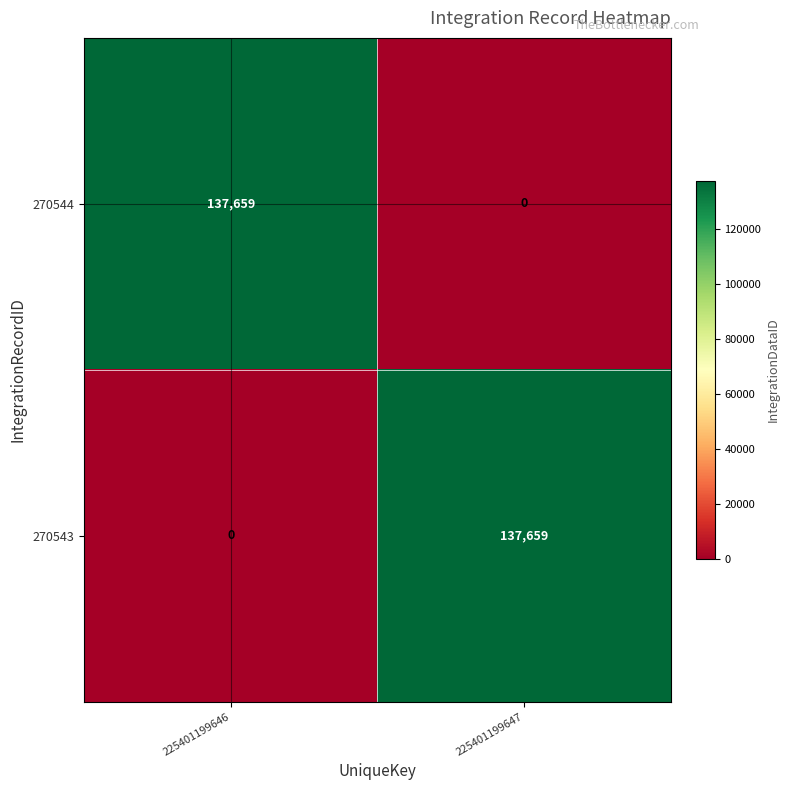

How many data points does each series have?

2